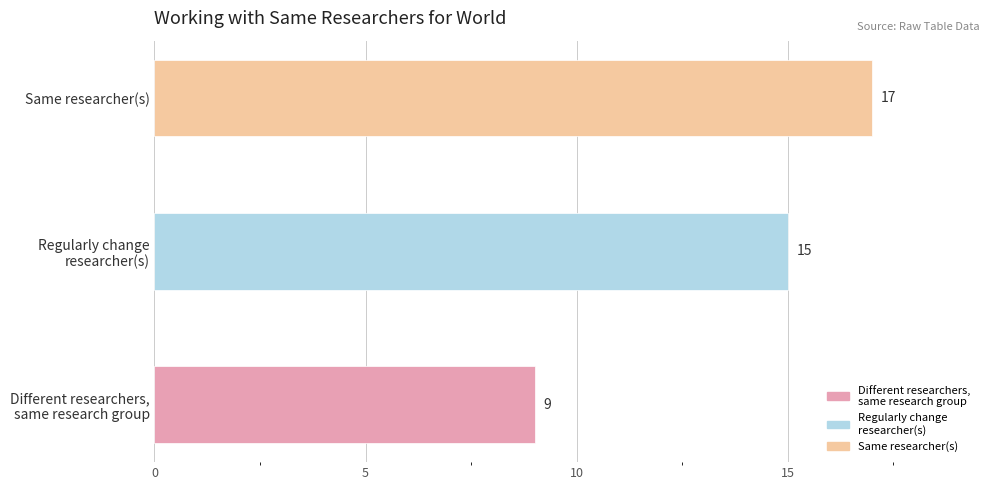

Does the chart contain stacked bars?

No